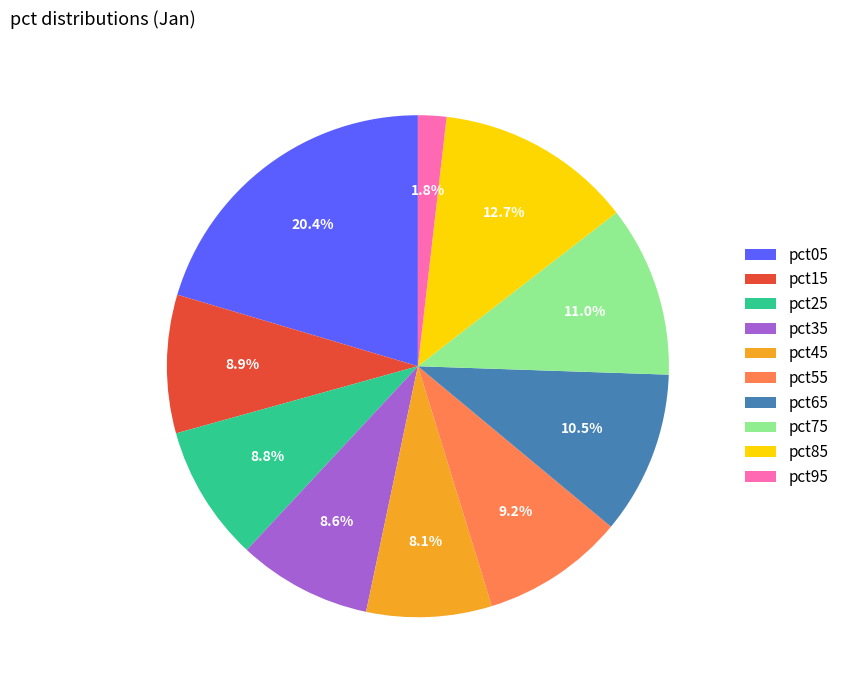

Count the number of slices in the pie.

10